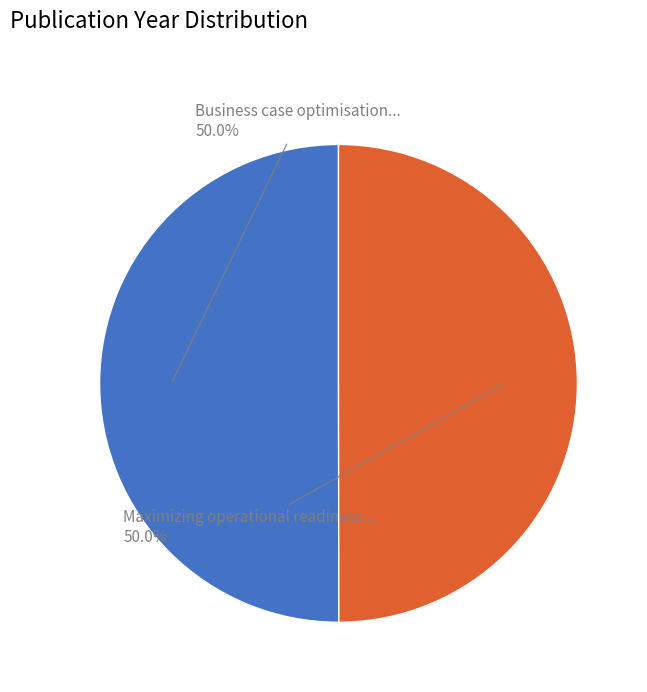

What percentage is NOT represented by Maximizing operational readiness...?

50.0%